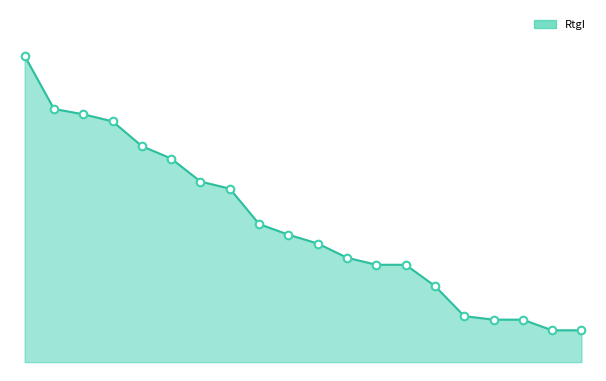

Is this an area chart (filled region under the line)?

Yes